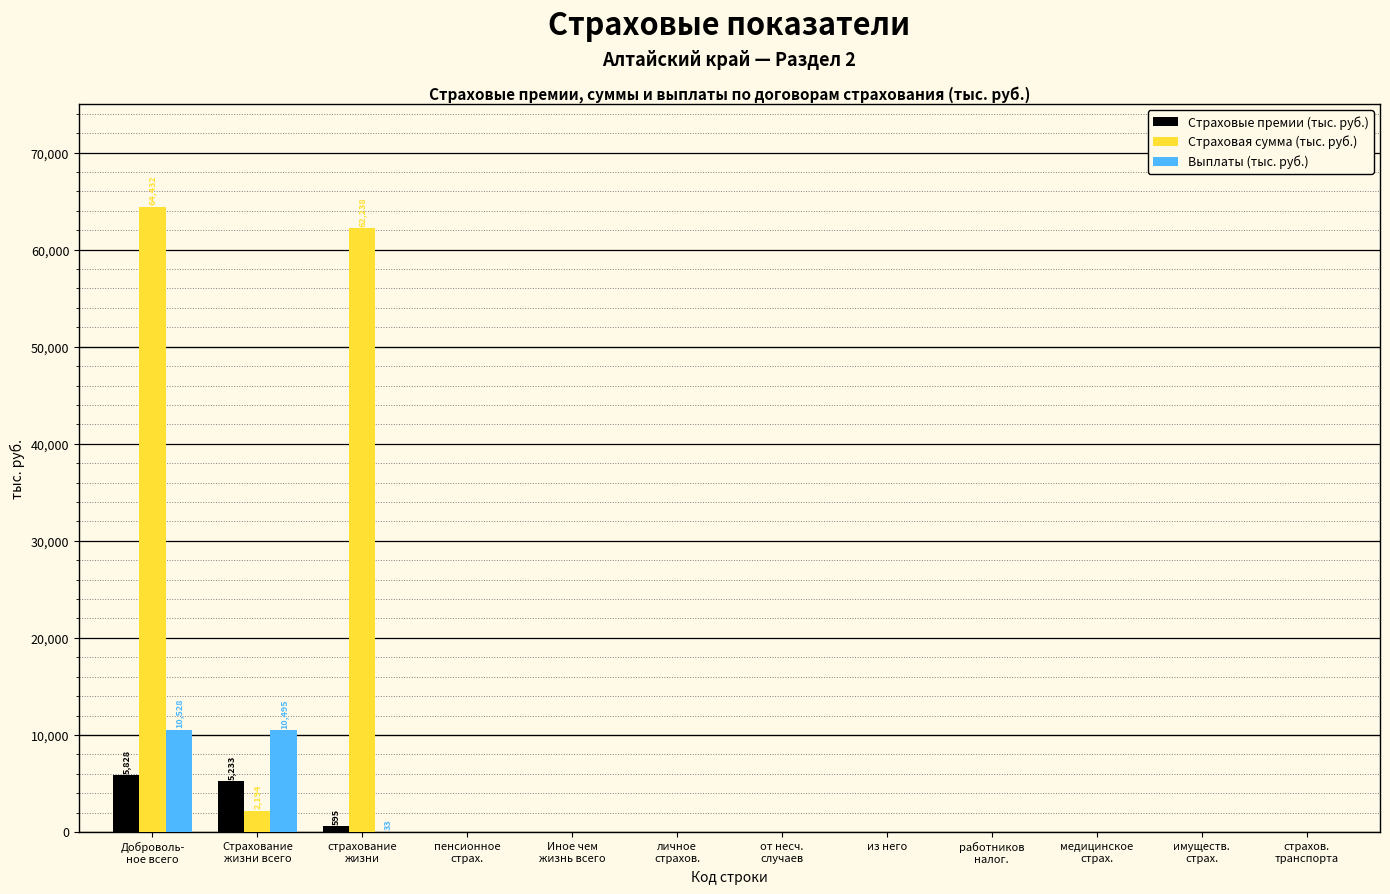

What is the maximum value for Выплаты (тыс. руб.)?

10528.4